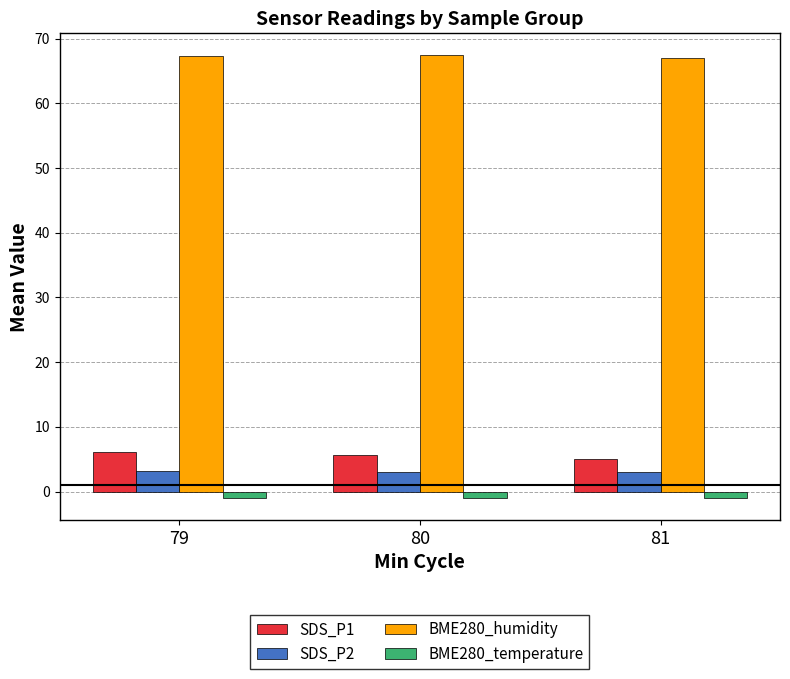

What is the maximum value shown in the chart?

67.4